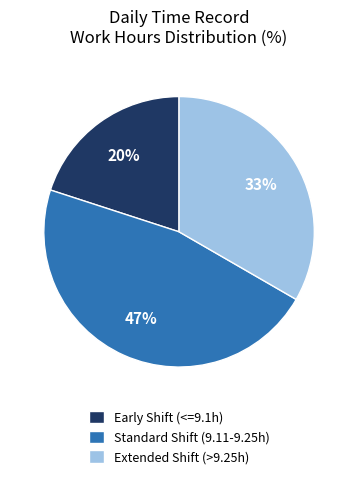

Which category has the smallest portion of the pie?

Early Shift (<=9.1h)